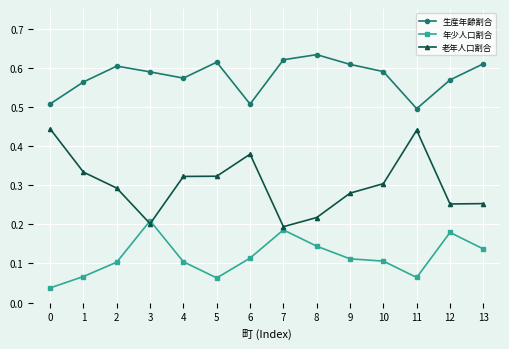

Is it true that 年少人口割合 equals 0.1 at 4?

True